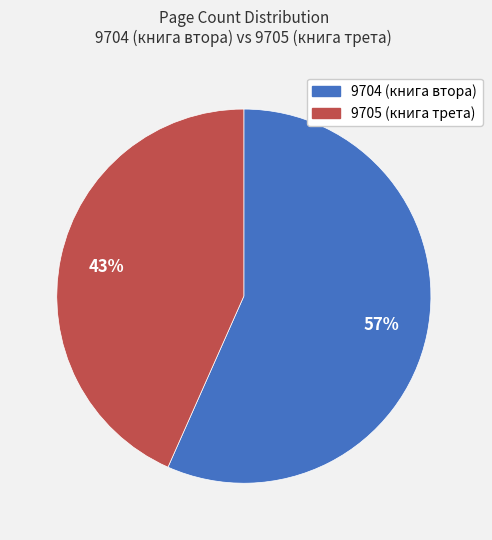

Is the sum of 9704 and 9705 greater than half?

Yes